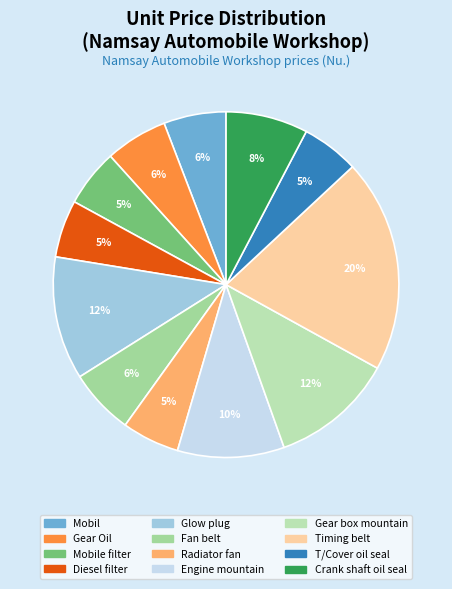

Count the number of slices in the pie.

12